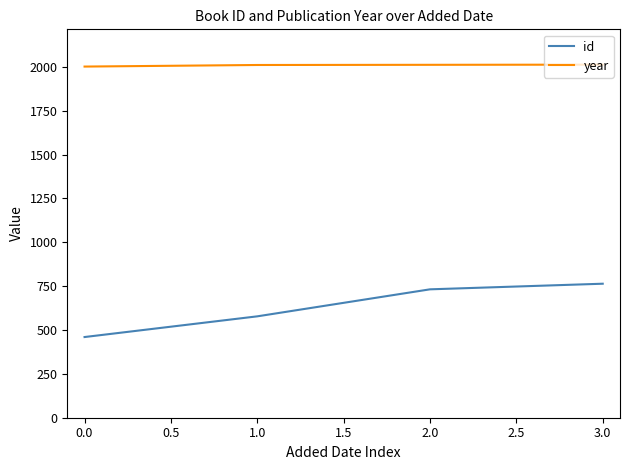

What is the difference between the maximum and minimum values in the year series?

11